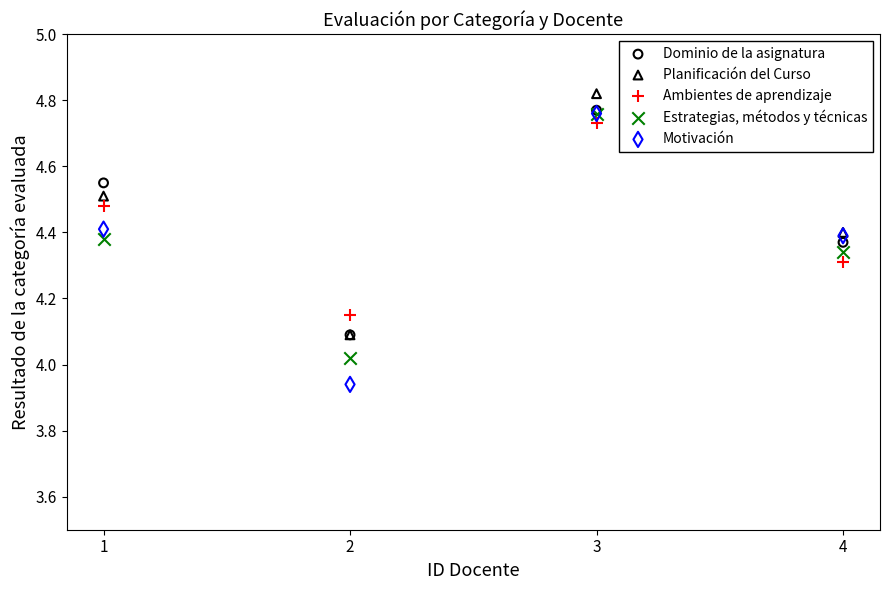

In the Planificación del Curso series, what Y value is closest to 4?

4.1